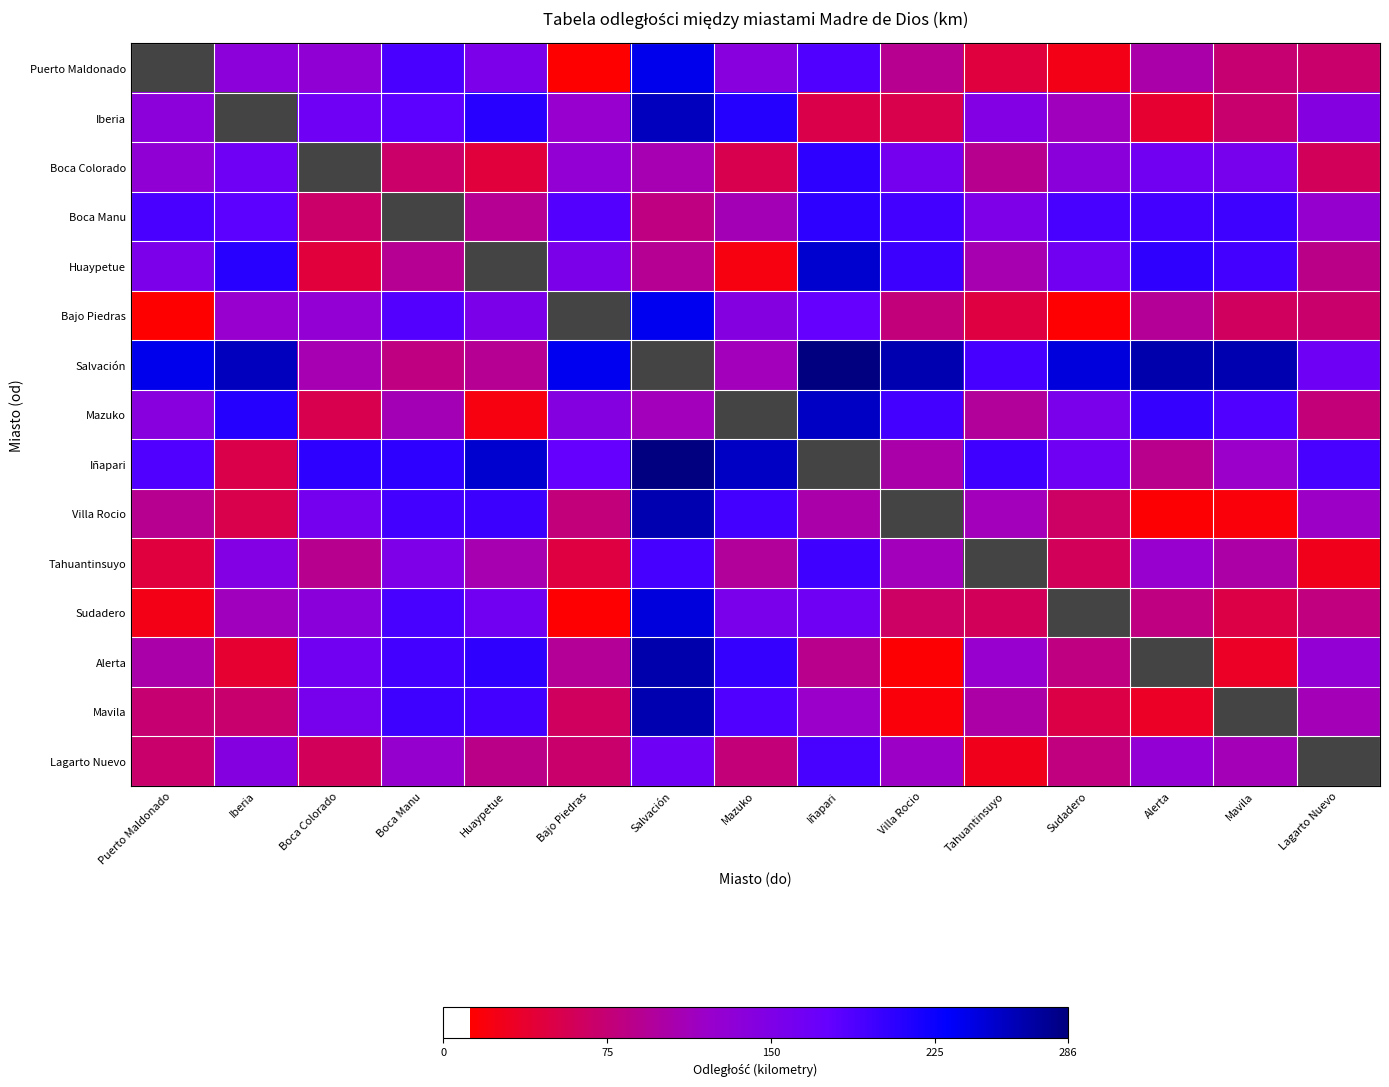

Is the value of Huaypetue at Sudadero greater than the value of Boca Manu at Mazuko?

Yes